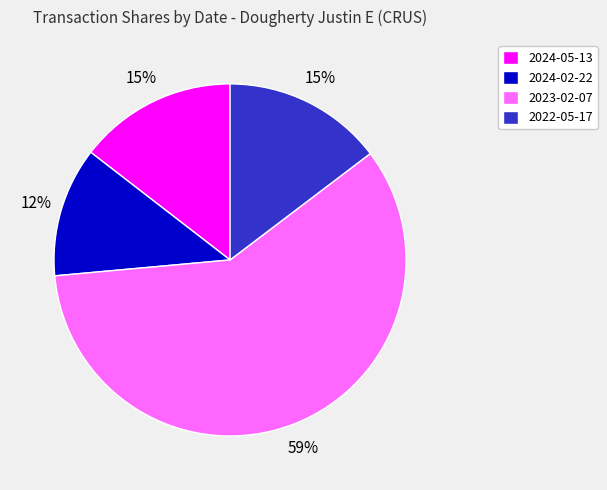

How many slices are in this pie chart?

4